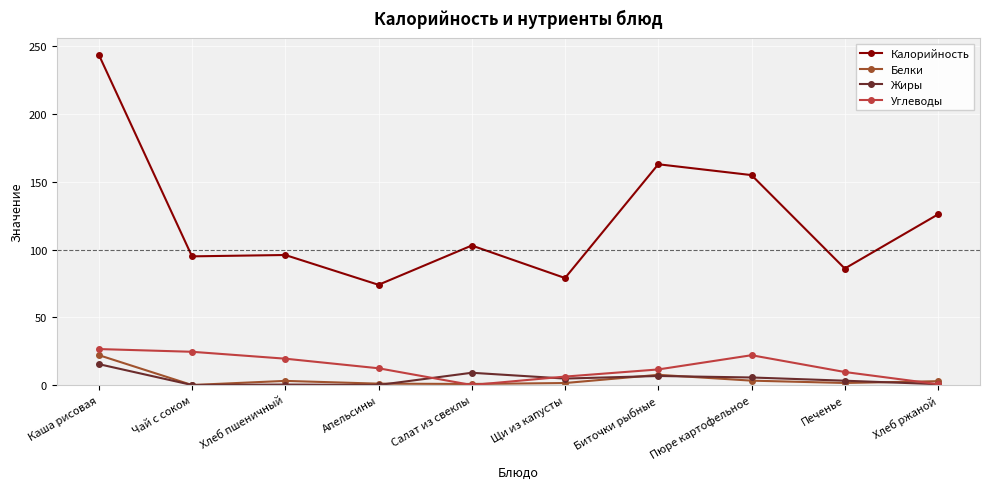

What is the highest value of the Углеводы series?

26.6